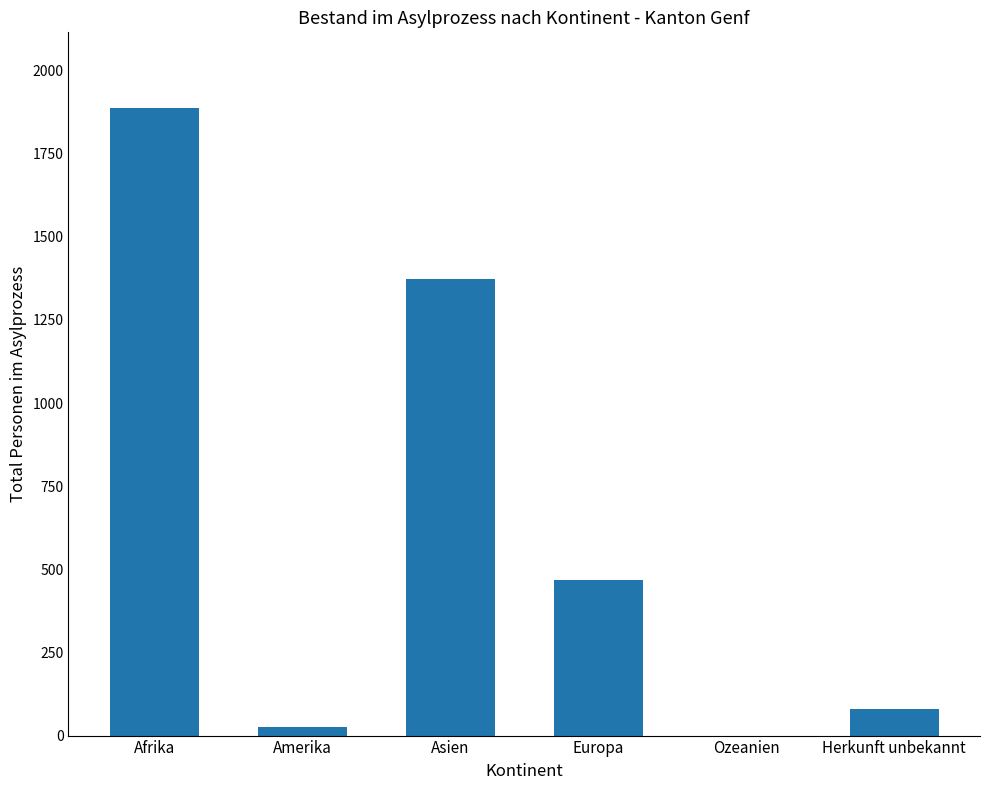

What is the sum of all values?

3833